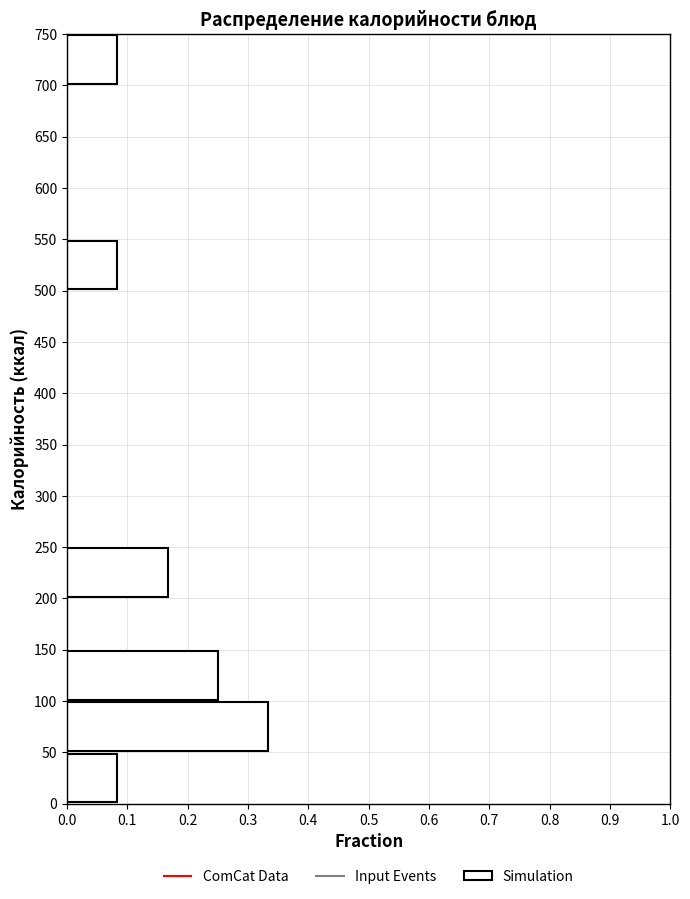

Over which range of the y-axis is the bar longest?

50 to 100